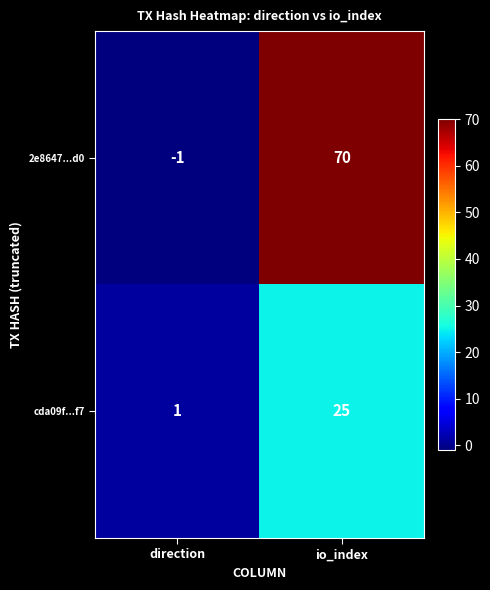

At direction, list the series in order from largest to smallest.

cda09f...f7, 2e8647...d0